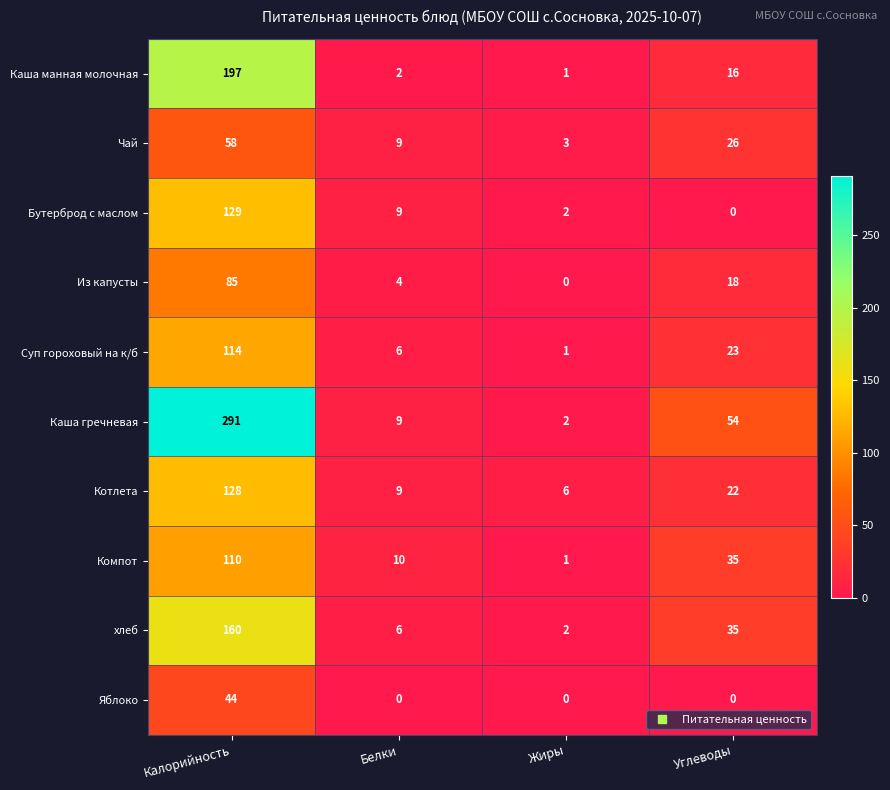

The Яблоко series shows 44 at Калорийность. True or false?

True